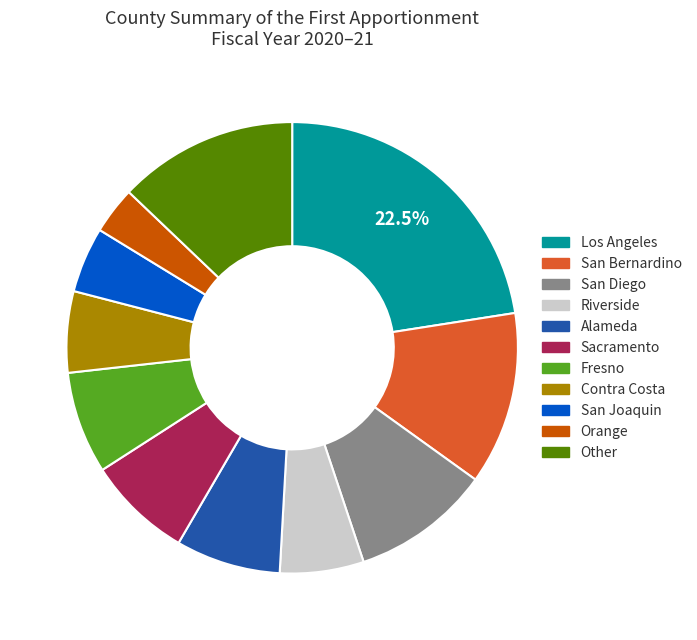

The San Diego slice represents 10% of the pie. True or false?

True